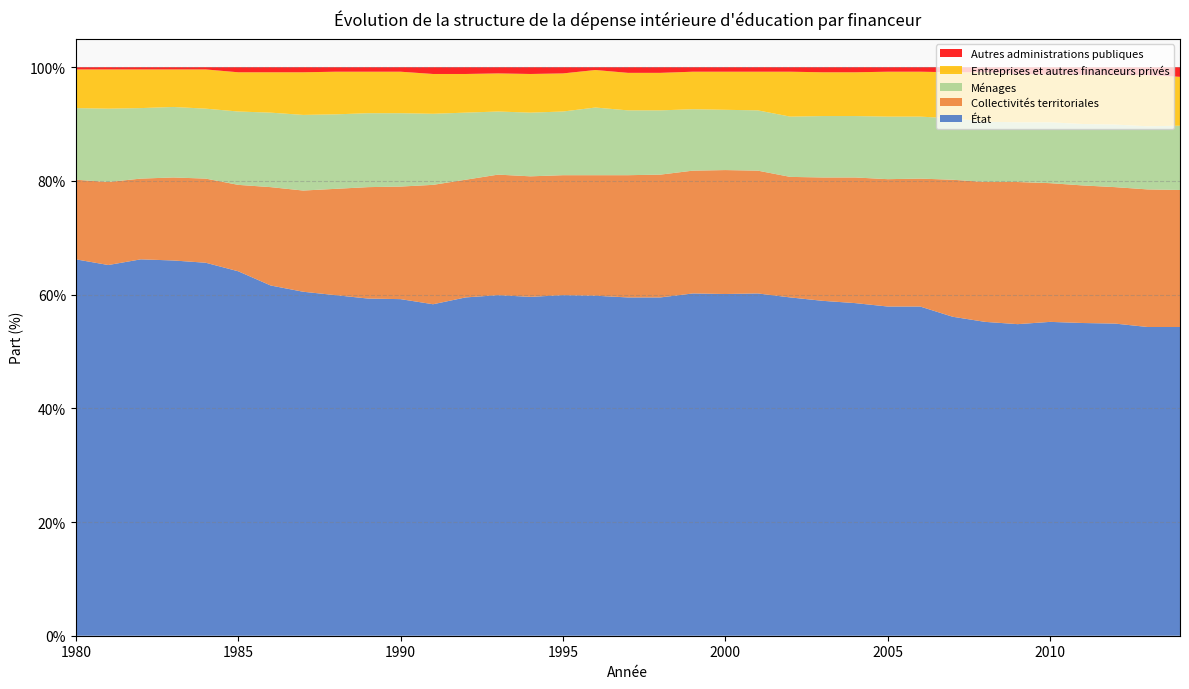

Reading left to right, what are all the values shown in this chart?

État: 66.2	65.2	66.2	66.0	65.6	64.1	61.6	60.5	59.9	59.3	59.2	58.3	59.5	59.9	59.6	59.9	59.8	59.5	59.5	60.2	60.1	60.2	59.5	58.9	58.5	57.9	57.9	56.1	55.2	54.8	55.2	55.0	54.9	54.3	54.3
Collectivités territoriales: 14.0	14.6	14.2	14.6	14.8	15.2	17.3	17.8	18.7	19.6	19.8	21.0	20.7	21.2	21.2	21.1	21.2	21.5	21.6	21.6	21.8	21.6	21.2	21.7	22.1	22.4	22.5	24.1	24.6	25.0	24.4	24.2	24.0	24.2	24.1
Ménages: 12.6	12.9	12.4	12.4	12.3	12.9	13.1	13.3	13.1	13.0	12.9	12.5	11.8	11.1	11.2	11.2	11.9	11.4	11.3	10.8	10.6	10.6	10.6	10.8	10.8	11.0	10.9	10.8	10.6	10.5	10.7	10.8	11.0	11.1	11.3
Entreprises et autres financeurs privés: 6.8	6.9	6.8	6.6	6.9	6.9	7.1	7.5	7.5	7.3	7.3	7.0	6.8	6.7	6.8	6.7	6.6	6.6	6.6	6.6	6.7	6.8	7.9	7.7	7.7	7.9	7.9	8.1	8.7	8.5	8.4	8.7	8.7	9.0	8.6
Autres administrations publiques: 0.4	0.4	0.4	0.4	0.4	0.9	0.9	0.9	0.8	0.8	0.8	1.2	1.2	1.1	1.2	1.1	0.5	1.0	1.0	0.8	0.8	0.8	0.8	0.9	0.9	0.8	0.8	0.9	0.9	1.2	1.3	1.3	1.4	1.4	1.7